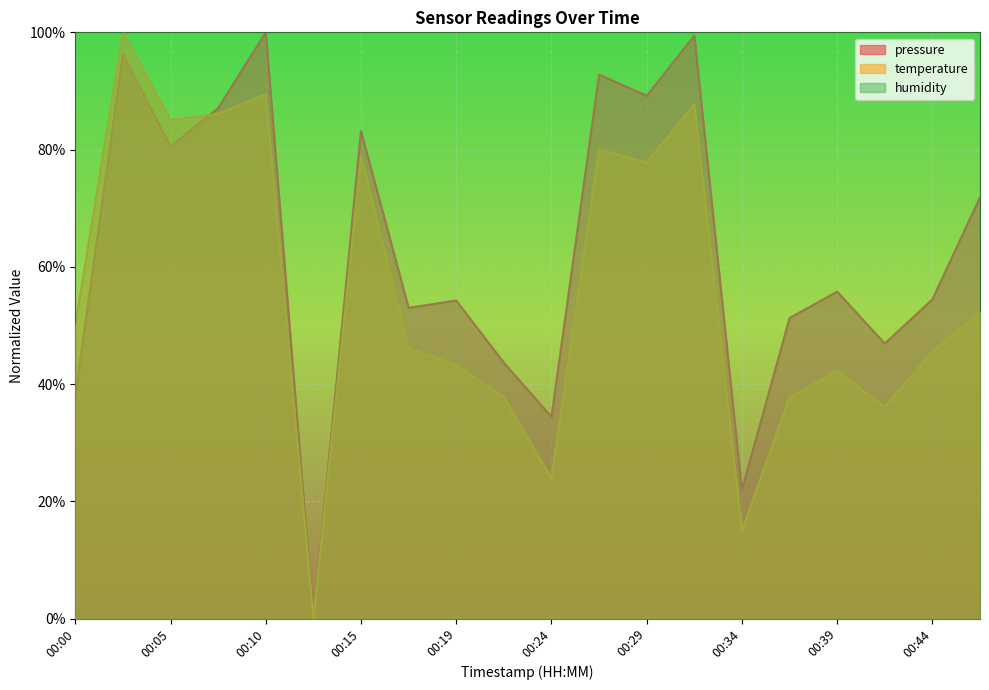

Rank the categories by temperature value from highest to lowest.

00:02, 00:10, 00:32, 00:07, 00:05, 00:27, 00:15, 00:29, 00:46, 00:00, 00:17, 00:44, 00:19, 00:39, 00:22, 00:36, 00:41, 00:24, 00:34, 00:12